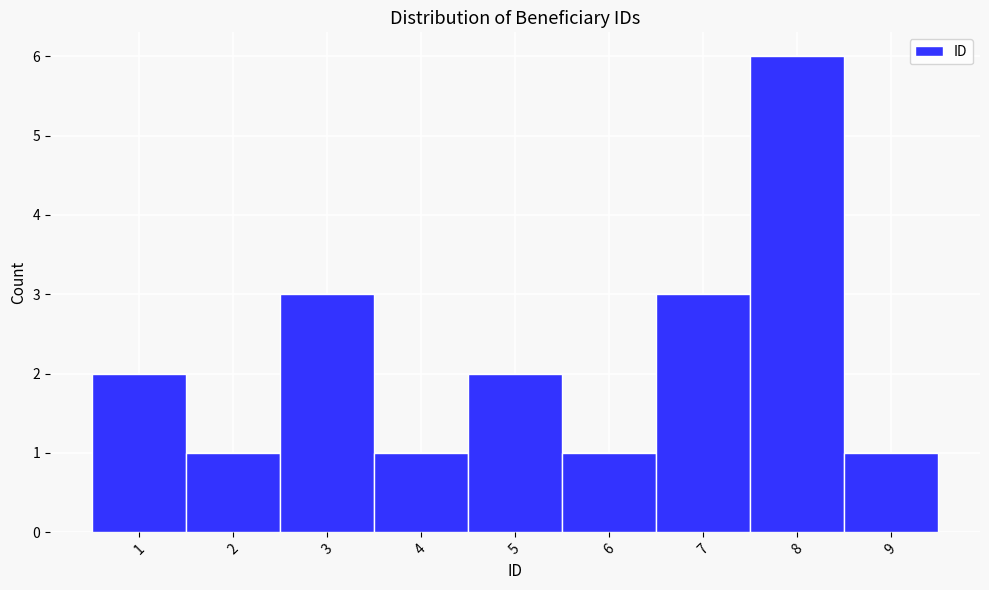

What is the height of the bar covering 1.5 to 2.5 on the x-axis? The values are not printed on the chart, so give them approximately, as read against the axis.

1